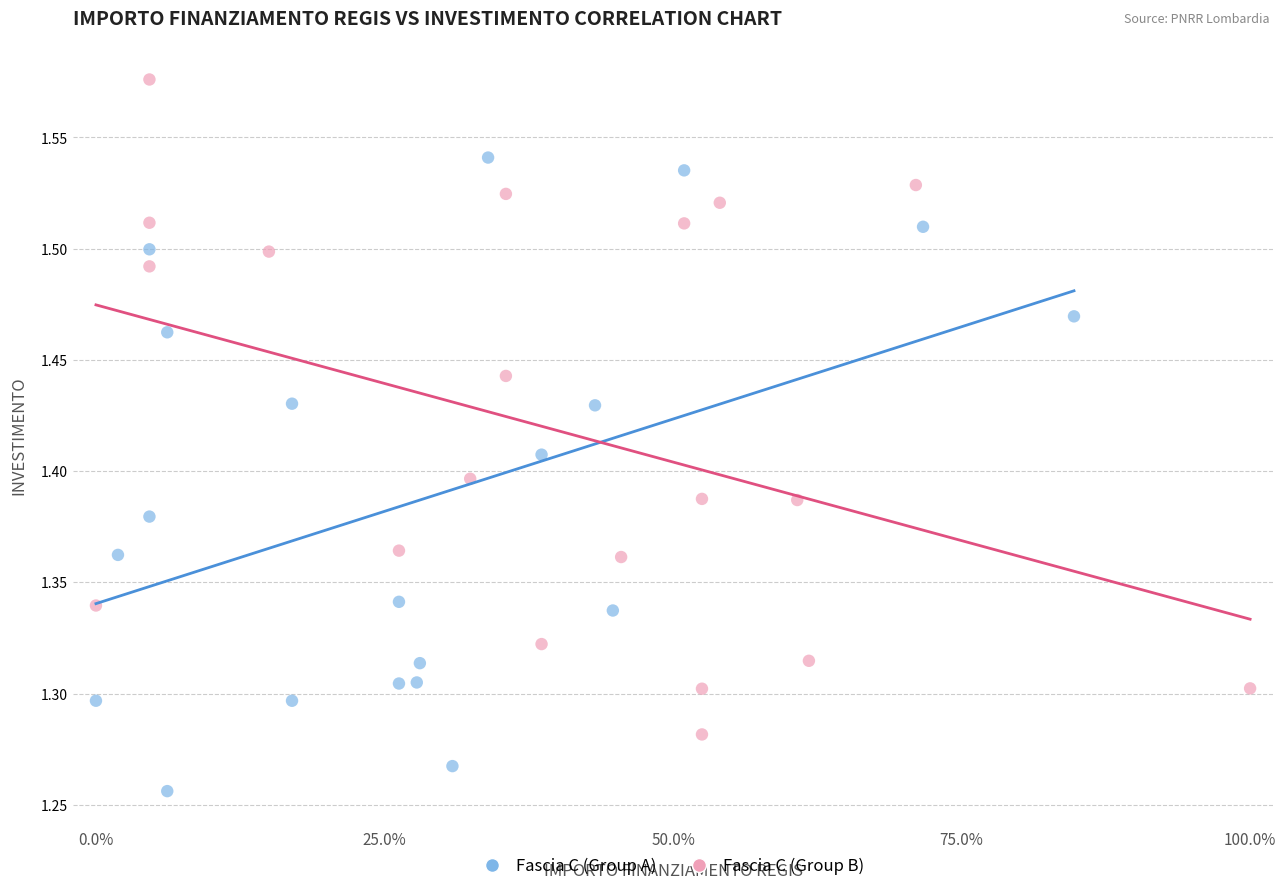

What are all the series names shown in the legend?

Fascia C (Group A), Fascia C (Group B)